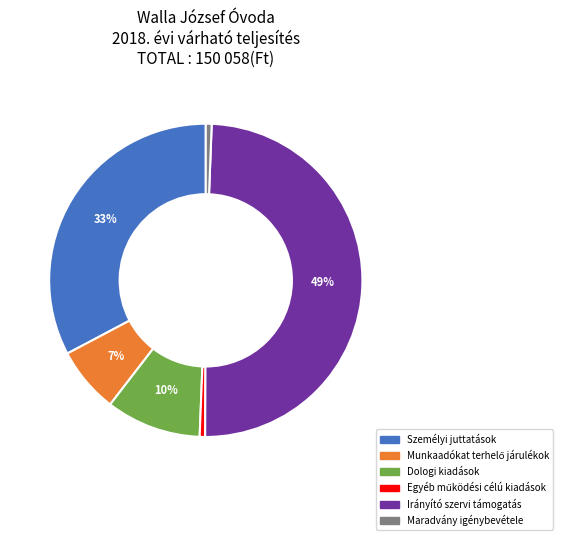

To the nearest percent, what percentage of the pie is Személyi juttatások?

33%